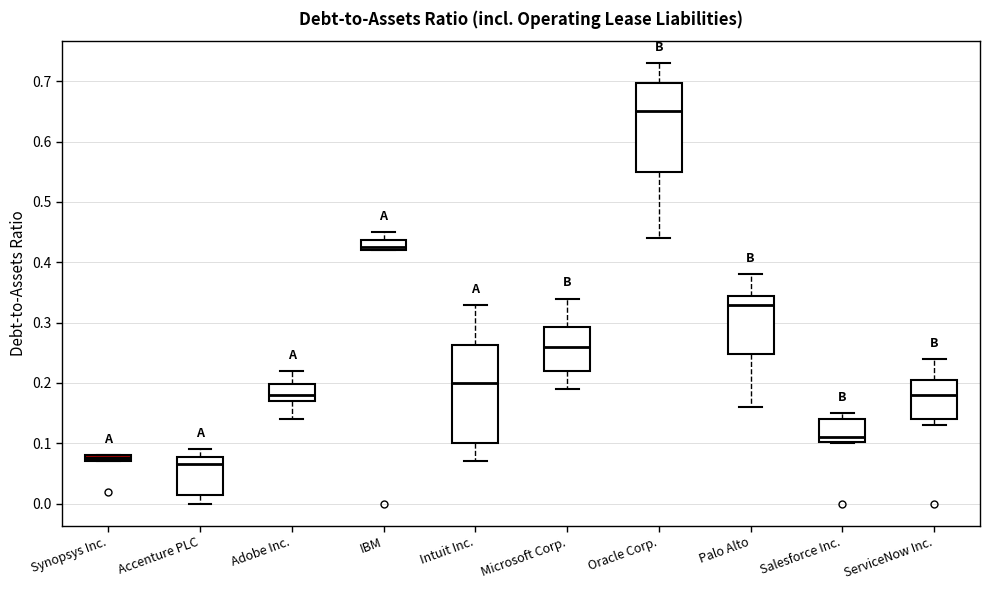

Which box has the lowest median line?

Accenture PLC